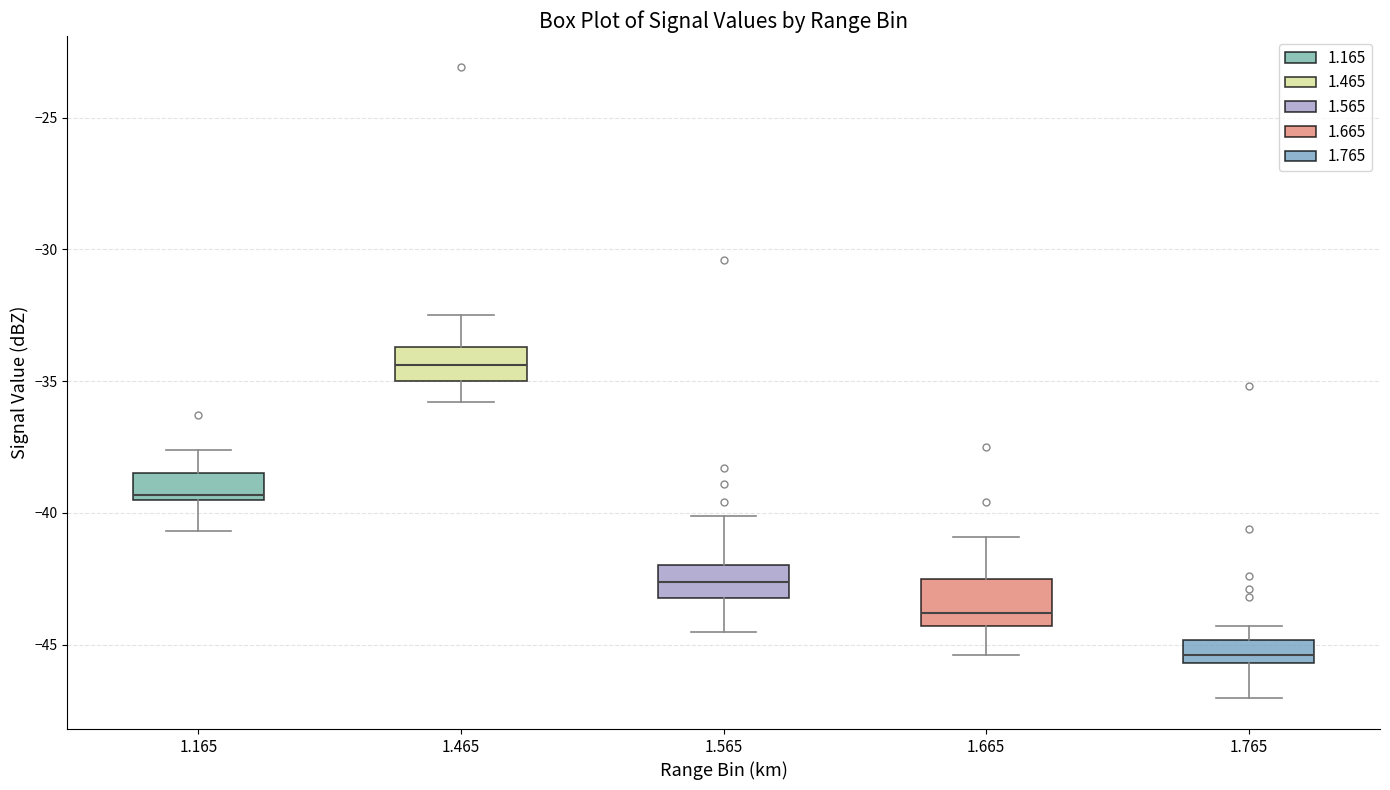

Reading left to right, read every box against the y-axis: the position of its median line, the range the box covers, and the ends of its whiskers. The values are not printed on the chart, so give them approximately, as read against the axis.

1.165: median -39.5 (just above the box's lower edge), box -39.5 to -38.5, whiskers -40.5 to -37.5
1.465: median -34.5, box -35.0 to -33.5, whiskers -36.0 to -32.5
1.565: median -42.5, box -43.0 to -42.0, whiskers -44.5 to -40.0
1.665: median -44.0, box -44.5 to -42.5, whiskers -45.5 to -41.0
1.765: median -45.5 (just above the box's lower edge), box -45.5 to -45.0, whiskers -47.0 to -44.5